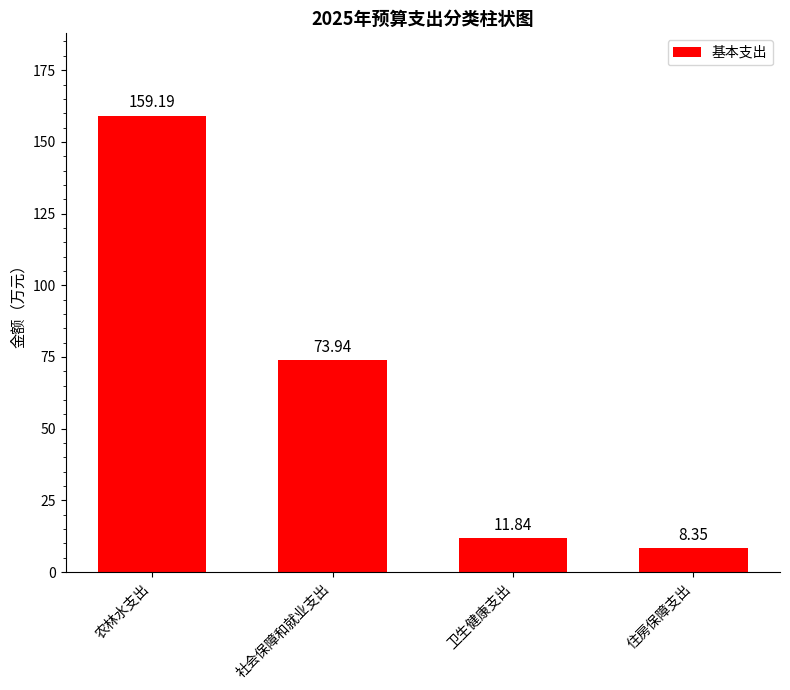

Between 卫生健康支出 and 农林水支出, which is larger?

农林水支出